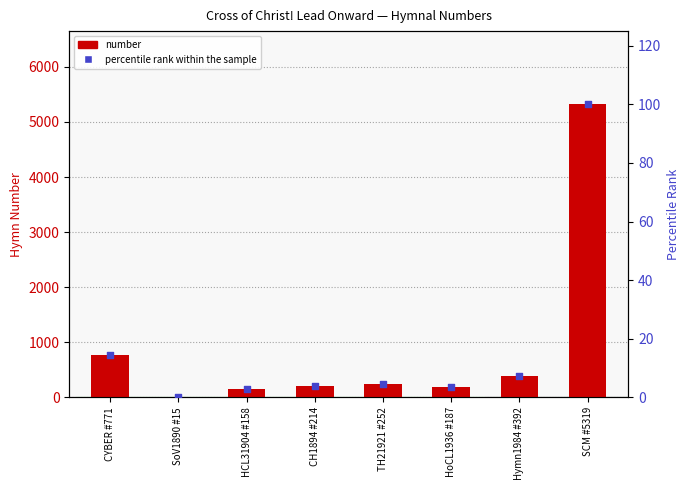

Which series reaches the minimum Y coordinate?

percentile rank within the sample